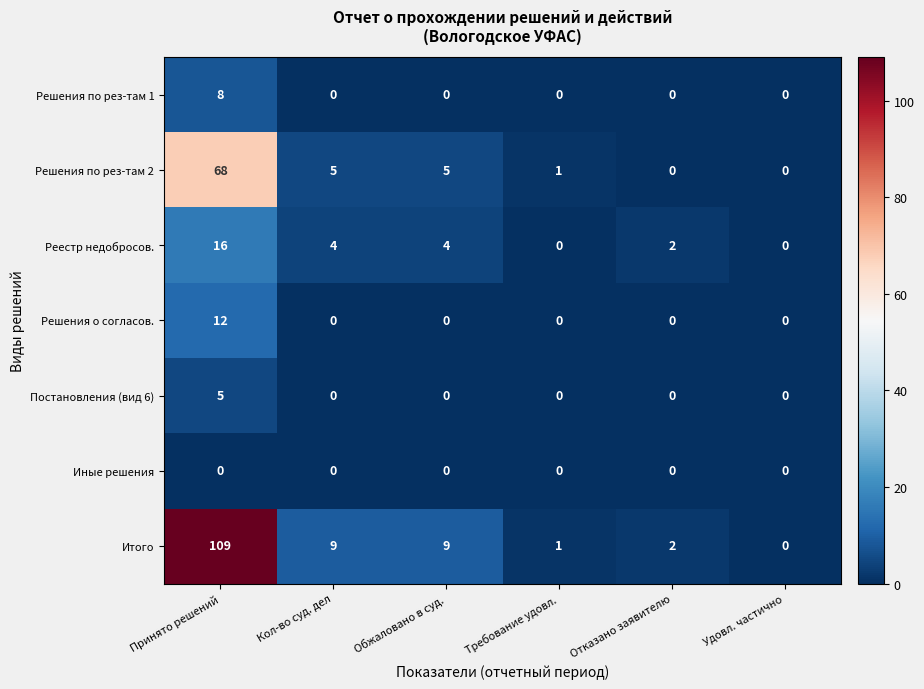

Which series has the widest spread of values?

Итого